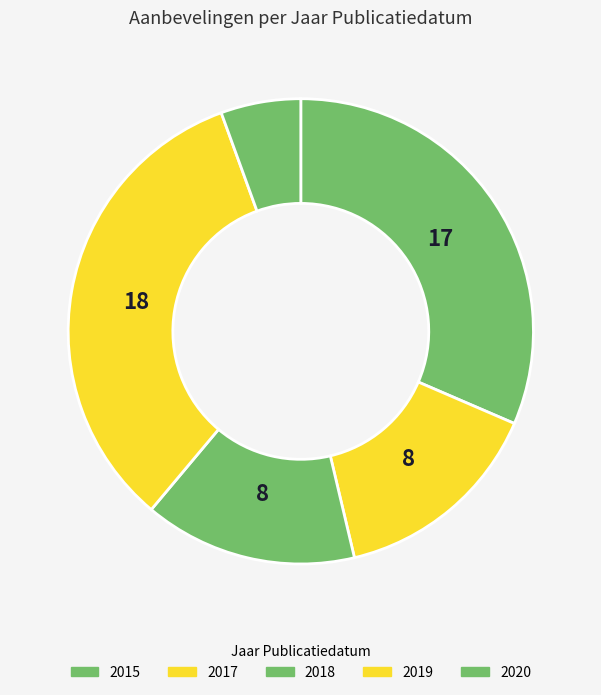

Is 2020 the majority of the pie?

No